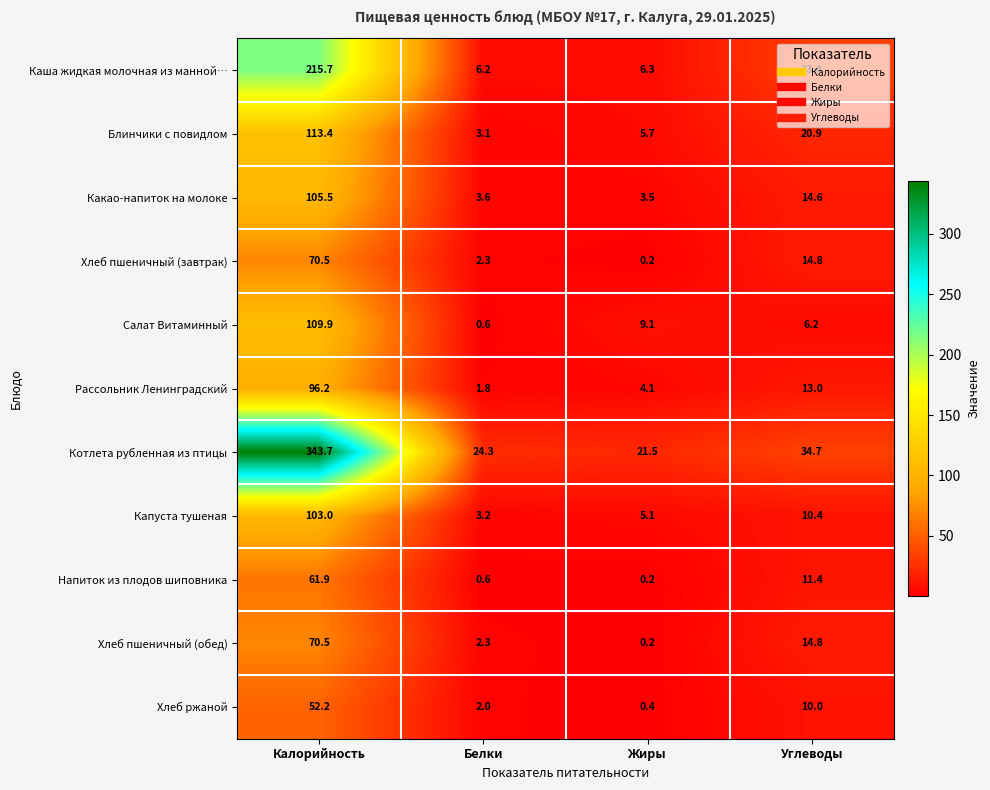

Which series changed the most between Калорийность and Жиры?

Котлета рубленная из птицы